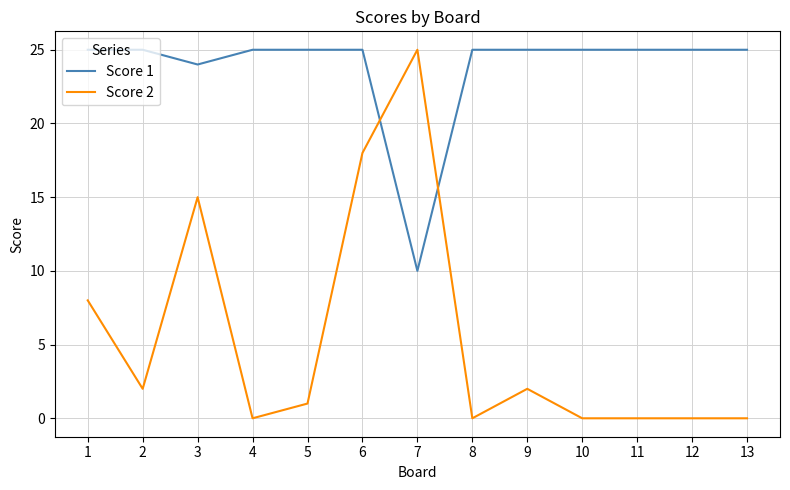

How many values in the Score 2 series are below 1?

6